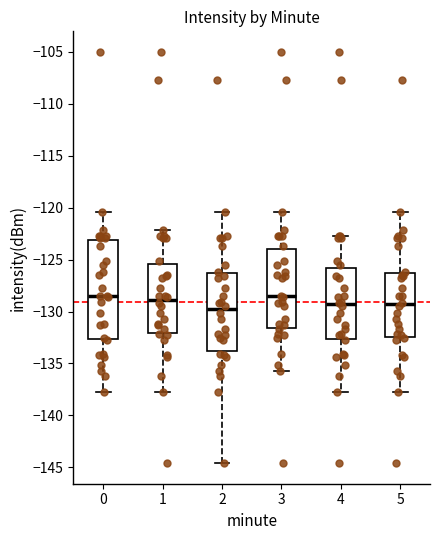

Comparing the boxes themselves (not the whiskers), which one is the tallest?

0